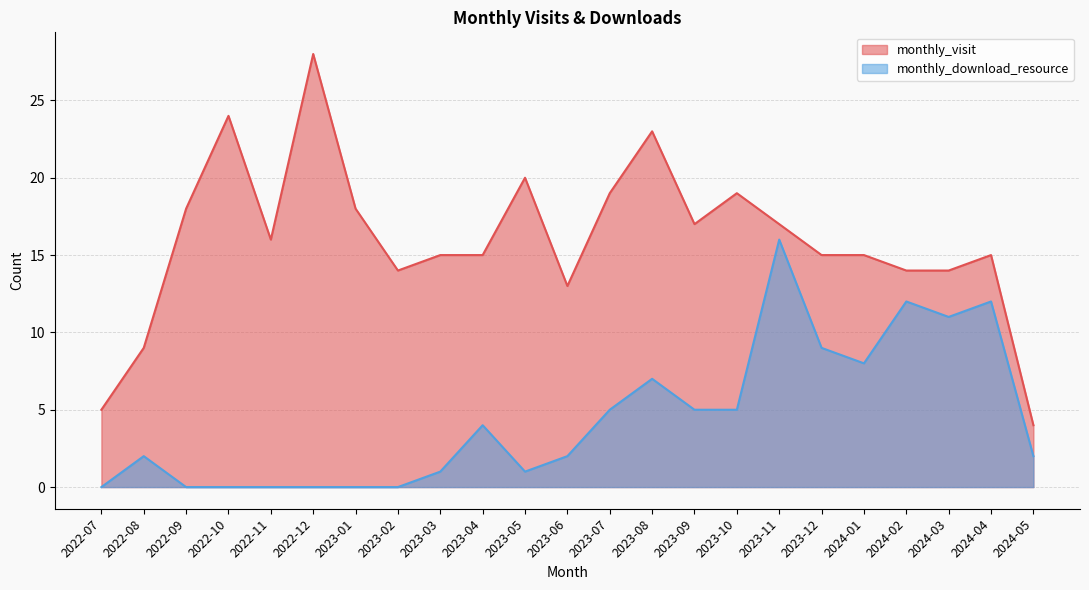

True or false: monthly_download_resource and monthly_visit cross at least once.

False